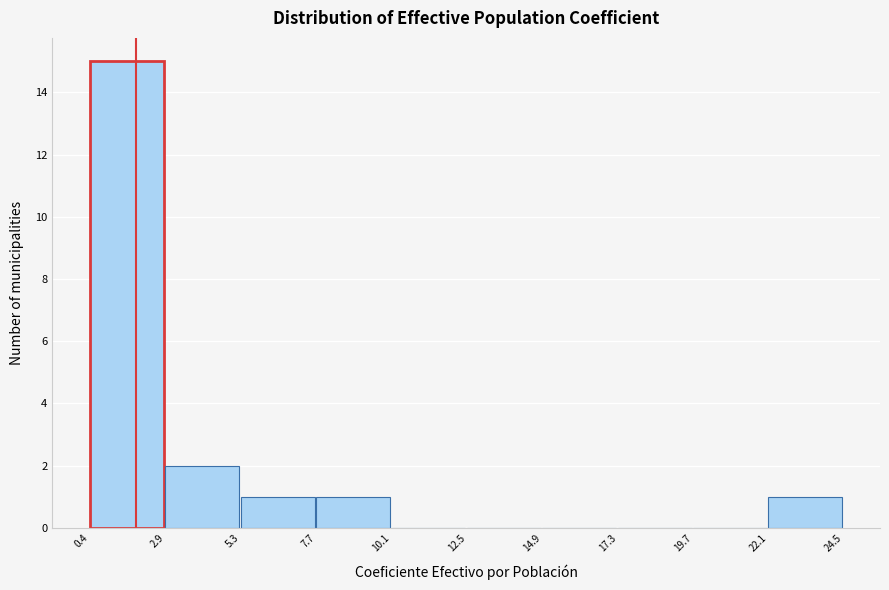

How tall is the bar that spans 7.7 to 10.1 on the x-axis? The values are not printed on the chart, so give them approximately, as read against the axis.

1